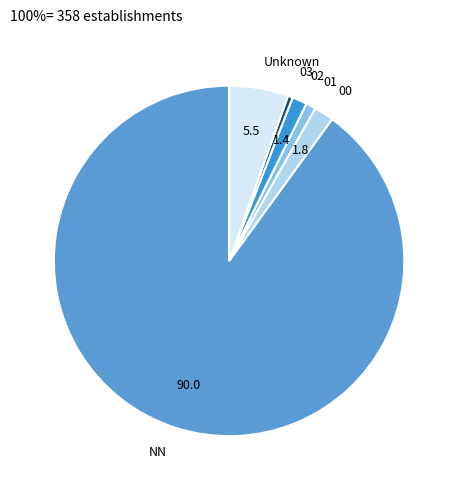

Combined, do 02 and Unknown account for over 50%?

No